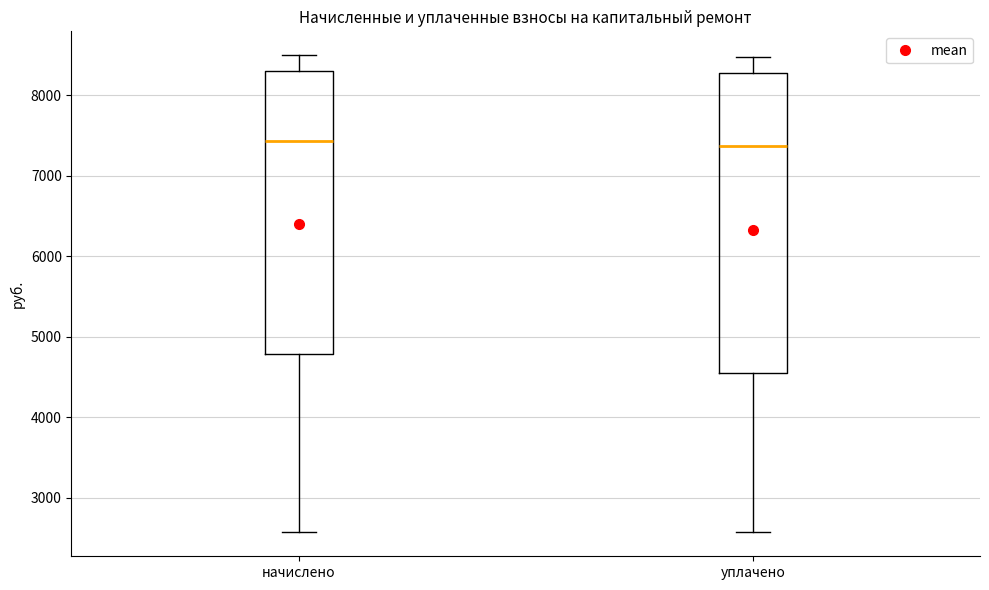

Reading left to right, transcribe this box plot: for each box, give where its median line is, the range the box spans, and where its two whiskers end, as read against the y-axis. The values are not printed on the chart, so give them approximately, as read against the axis.

начислено: median 7400, box 4800 to 8300, whiskers 2600 to 8500
уплачено: median 7400, box 4600 to 8300, whiskers 2600 to 8500